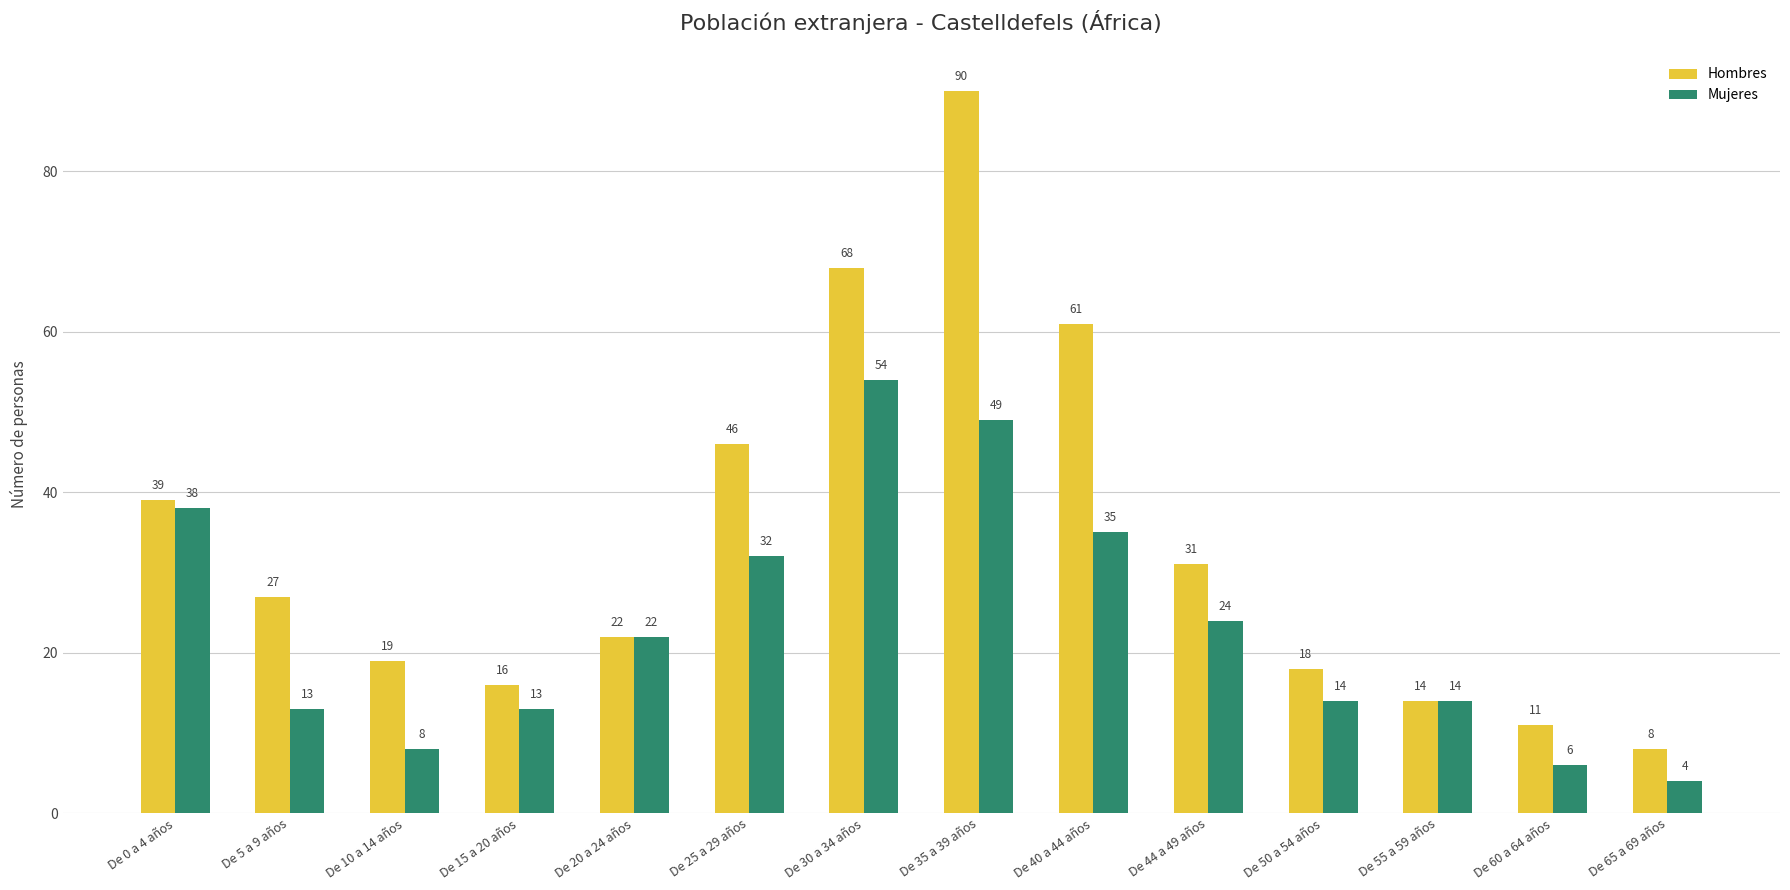

Which series has the largest total across all categories?

Hombres